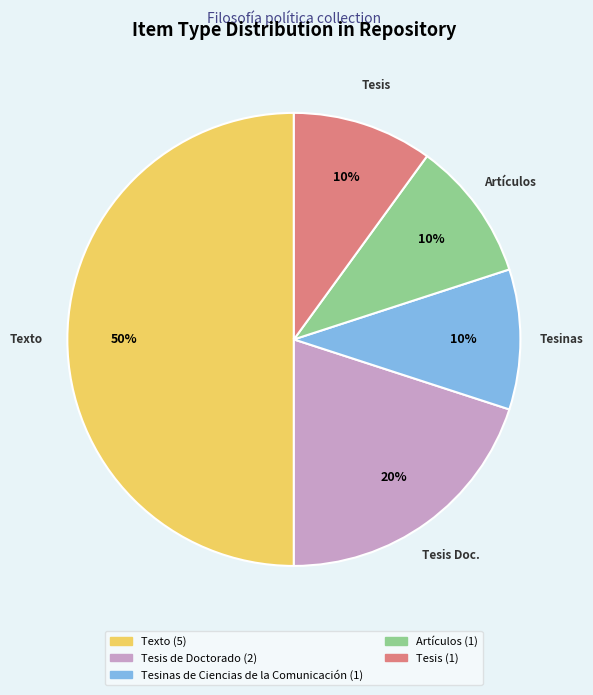

To the nearest percent, what is the average slice percentage?

20%